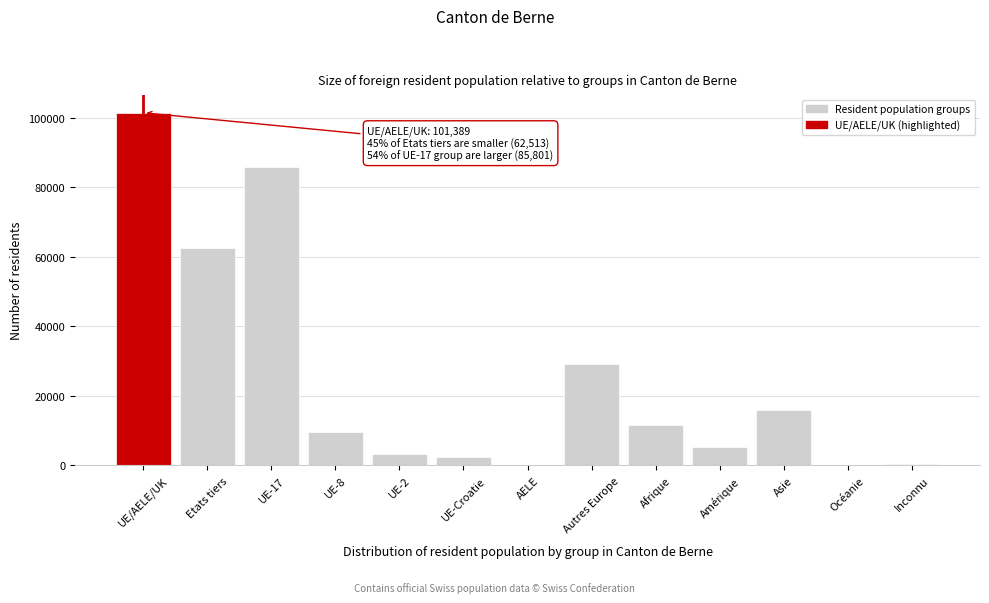

What is the change in value from UE-2 to Asie?

+12578